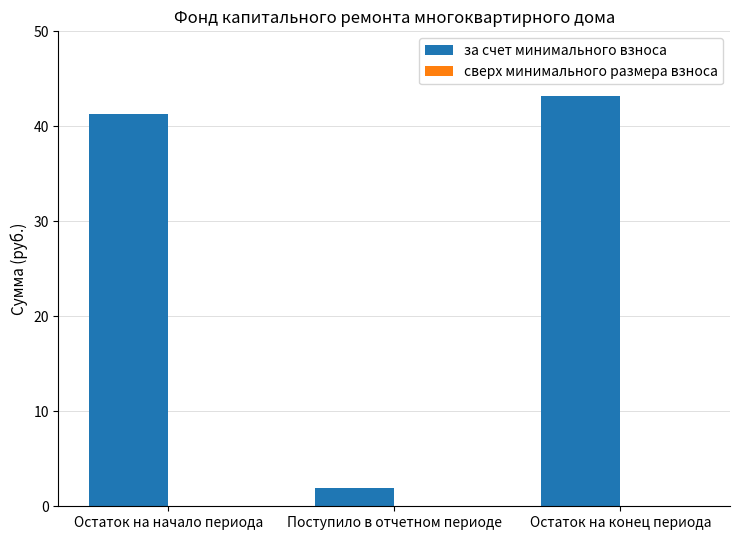

Between Остаток на начало периода and Остаток на конец периода, which is larger?

Остаток на конец периода